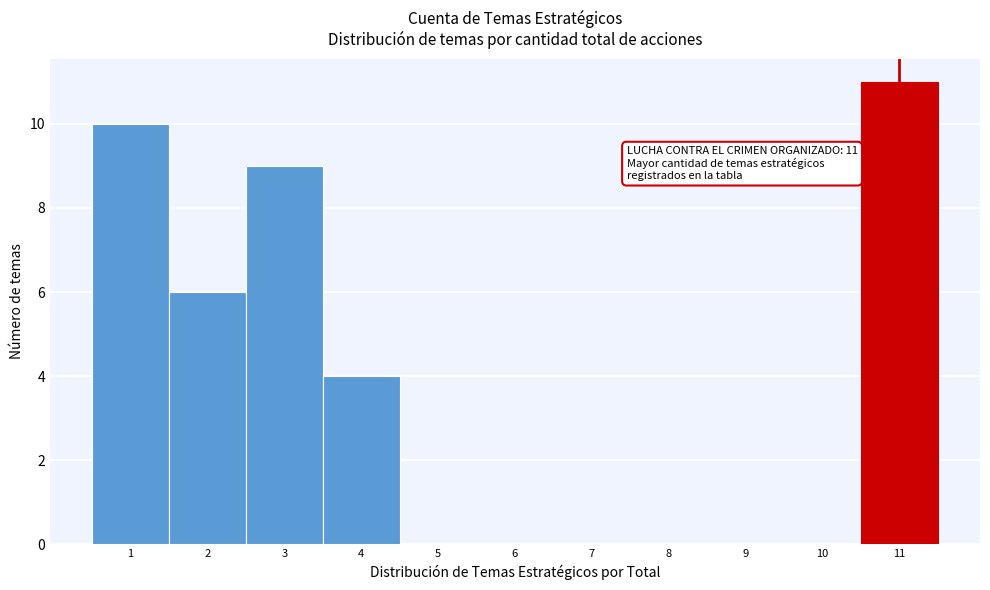

Which range on the x-axis has the tallest bar?

10.5 to 11.5